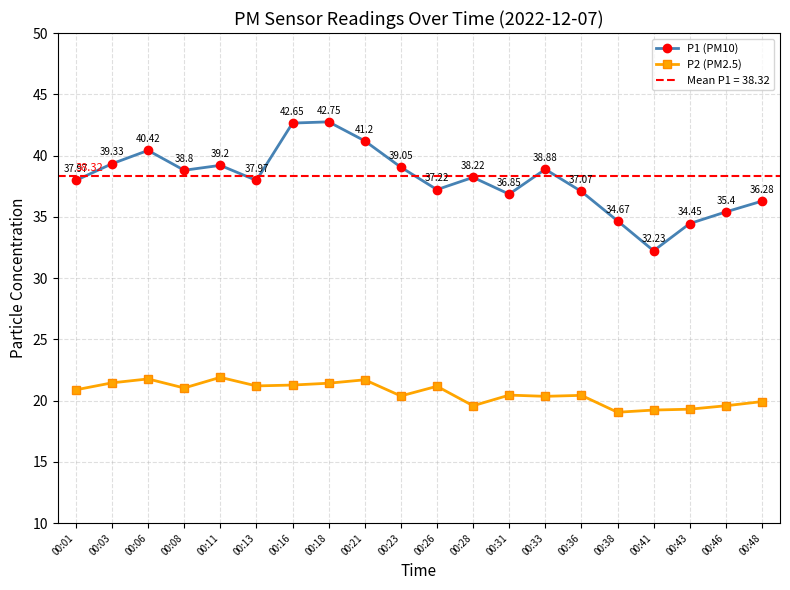

What is the minimum value for P2 (PM2.5)?

19.1